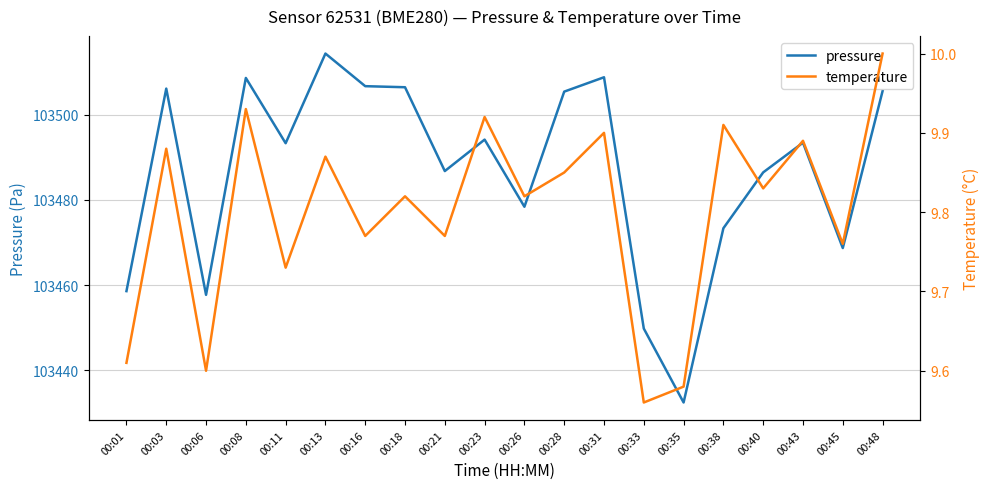

Is it true that temperature equals 3.2 at 00:38?

False